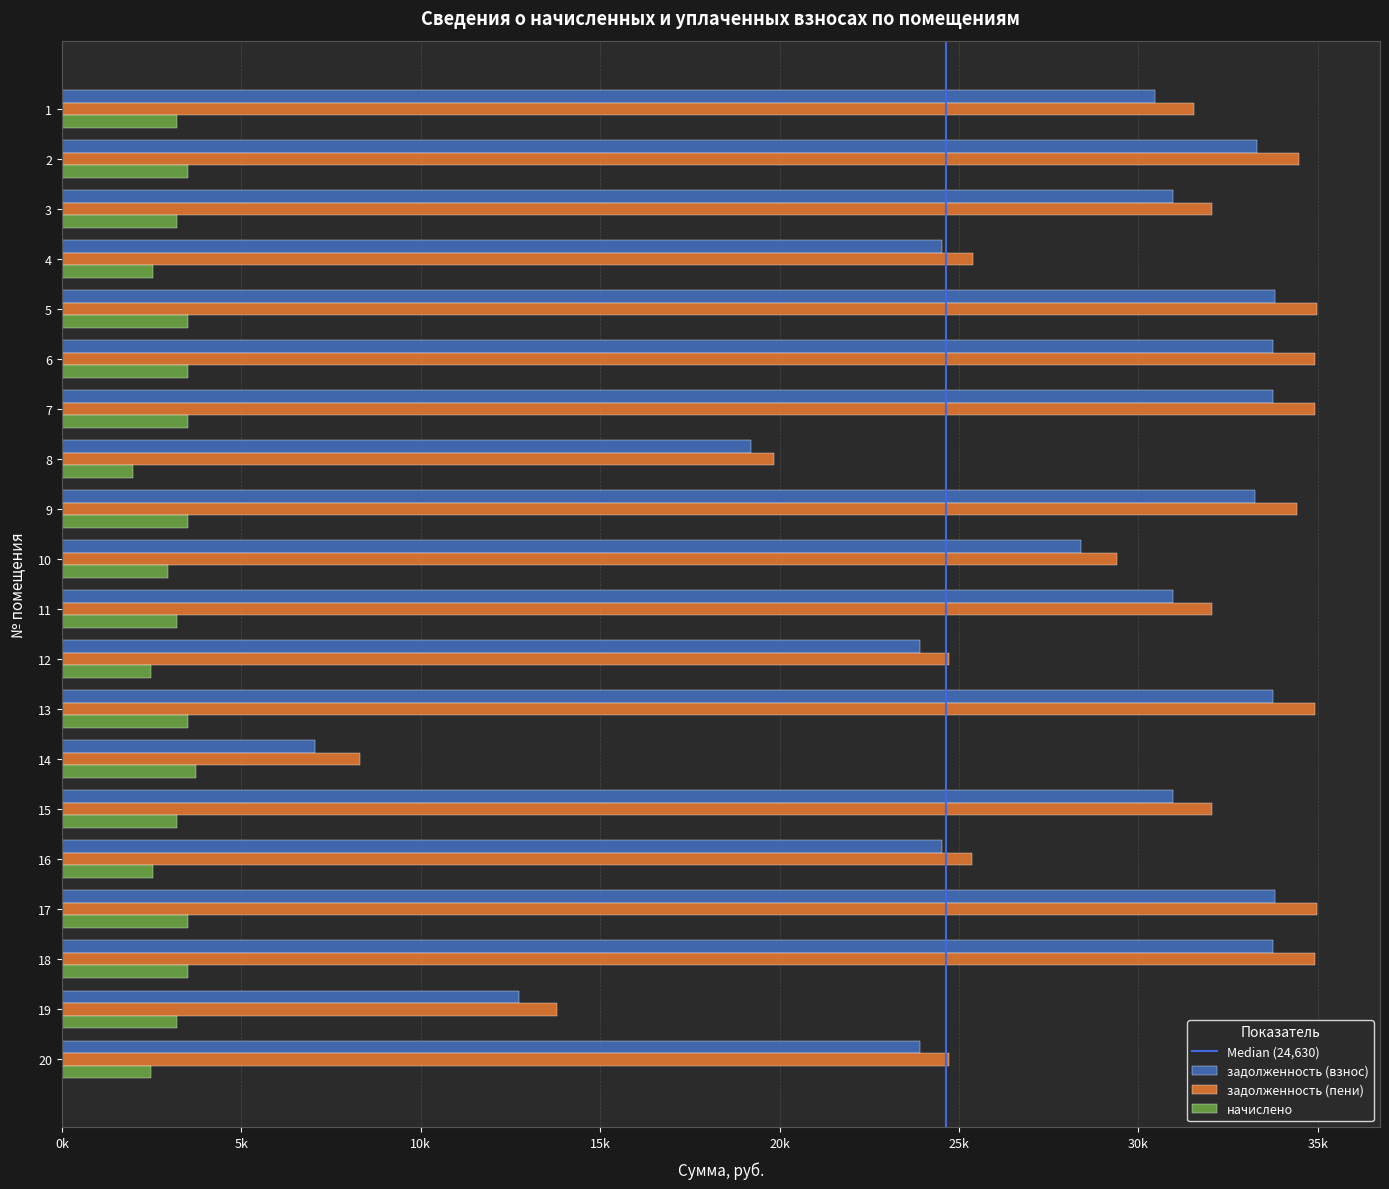

Which series has the largest range (max minus min)?

задолженность (взнос)